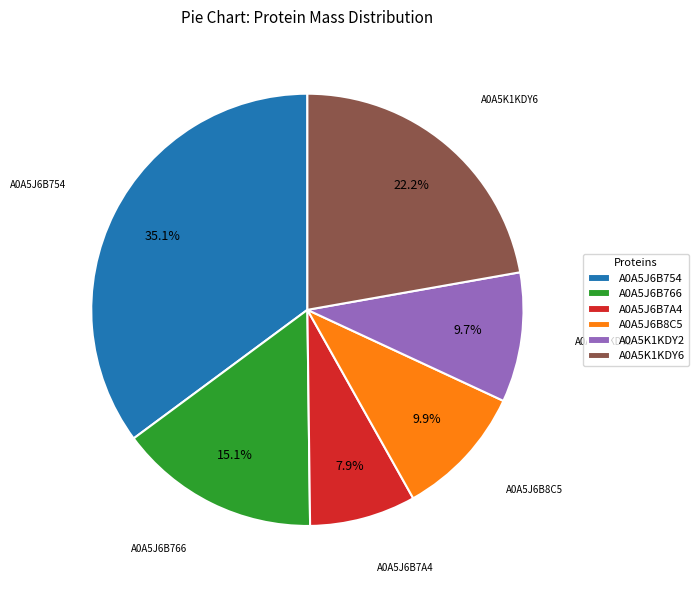

To the nearest percent, what is the difference between the A0A5J6B766 and A0A5J6B8C5 slice percentages?

5%